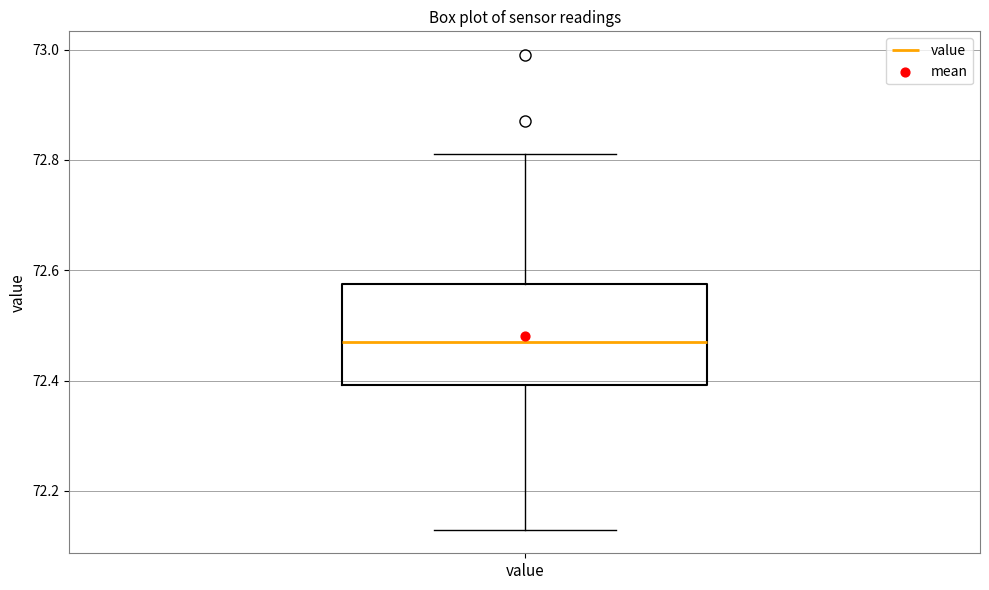

Transcribe this box plot: give where the median line is, the range the box spans, and where the two whiskers end, as read against the y-axis. The values are not printed on the chart, so give them approximately, as read against the axis.

median 72.48, box 72.40 to 72.58, whiskers 72.14 to 72.82